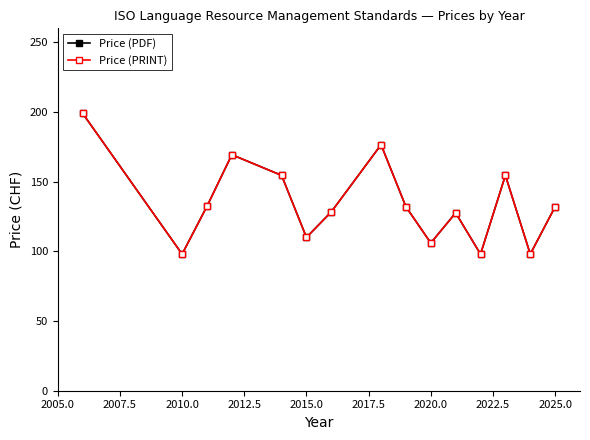

Does the chart have visible grid lines?

No